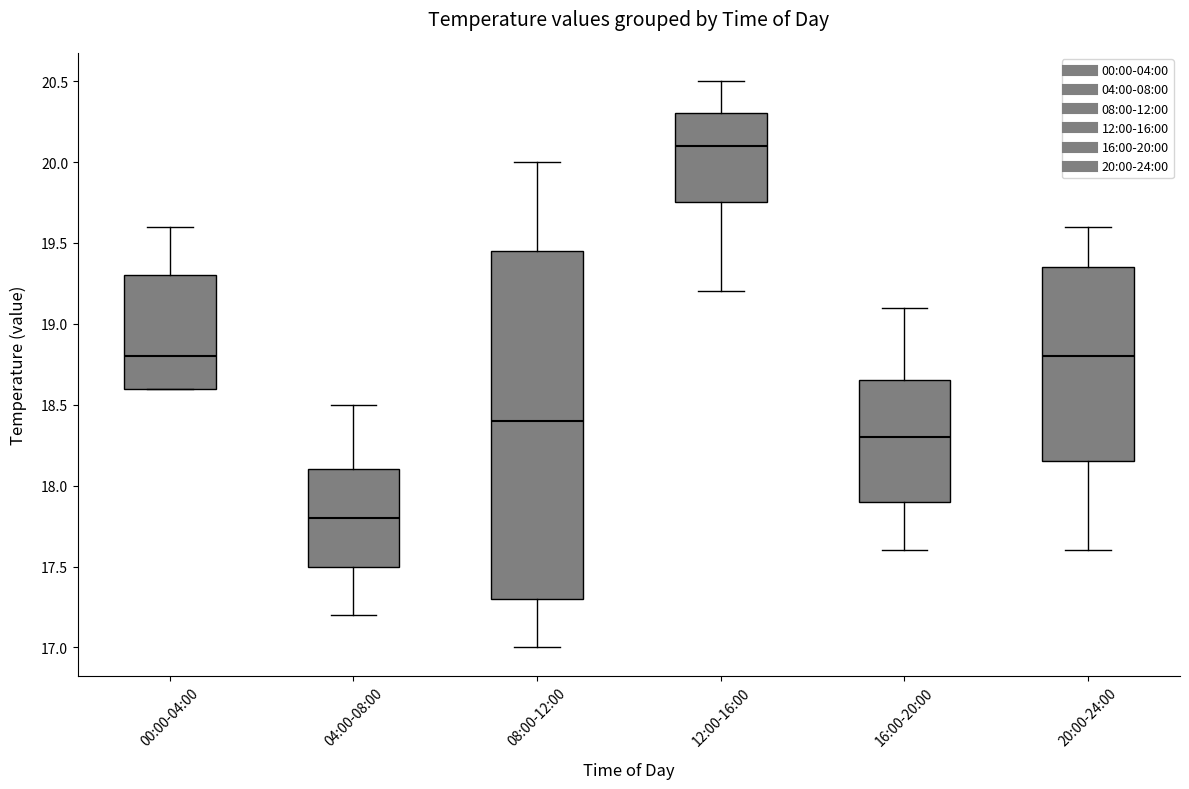

Which box has the lowest median line?

04:00-08:00